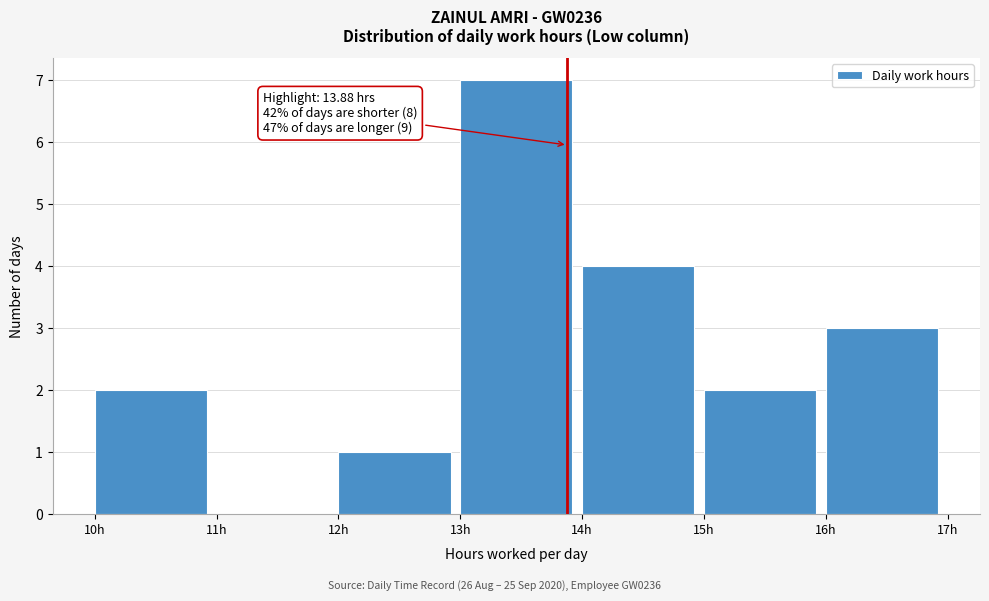

Over which range of the x-axis is the bar tallest?

13 to 14